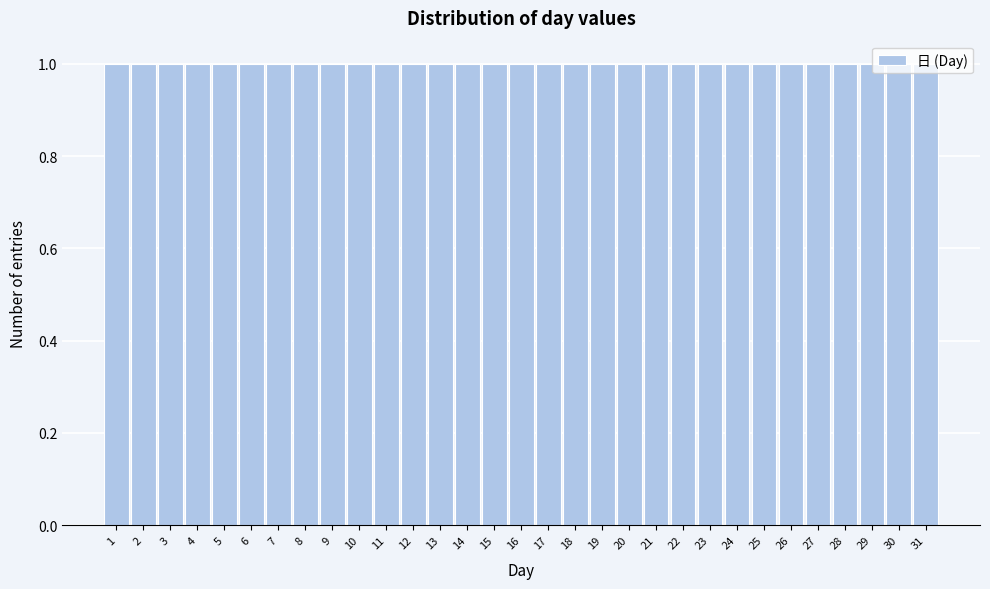

Reading left to right, list every bar in this chart as the range it spans on the x-axis followed by its height. The values are not printed on the chart, so give them approximately, as read against the axis.

0.5 to 1.5: 1
1.5 to 2.5: 1
2.5 to 3.5: 1
3.5 to 4.5: 1
4.5 to 5.5: 1
5.5 to 6.5: 1
6.5 to 7.5: 1
7.5 to 8.5: 1
8.5 to 9.5: 1
9.5 to 10.5: 1
10.5 to 11.5: 1
11.5 to 12.5: 1
12.5 to 13.5: 1
13.5 to 14.5: 1
14.5 to 15.5: 1
15.5 to 16.5: 1
16.5 to 17.5: 1
17.5 to 18.5: 1
18.5 to 19.5: 1
19.5 to 20.5: 1
20.5 to 21.5: 1
21.5 to 22.5: 1
22.5 to 23.5: 1
23.5 to 24.5: 1
24.5 to 25.5: 1
25.5 to 26.5: 1
26.5 to 27.5: 1
27.5 to 28.5: 1
28.5 to 29.5: 1
29.5 to 30.5: 1
30.5 to 31.5: 1